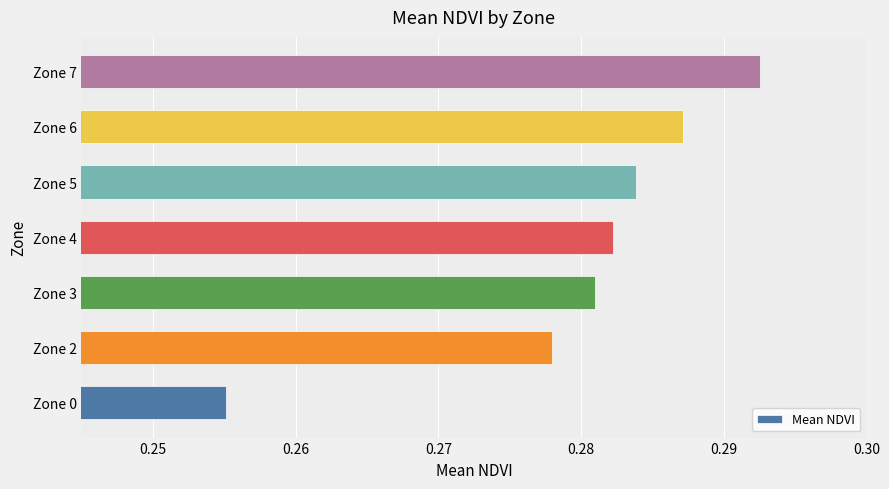

Which label corresponds to the largest value in the chart?

Zone 7